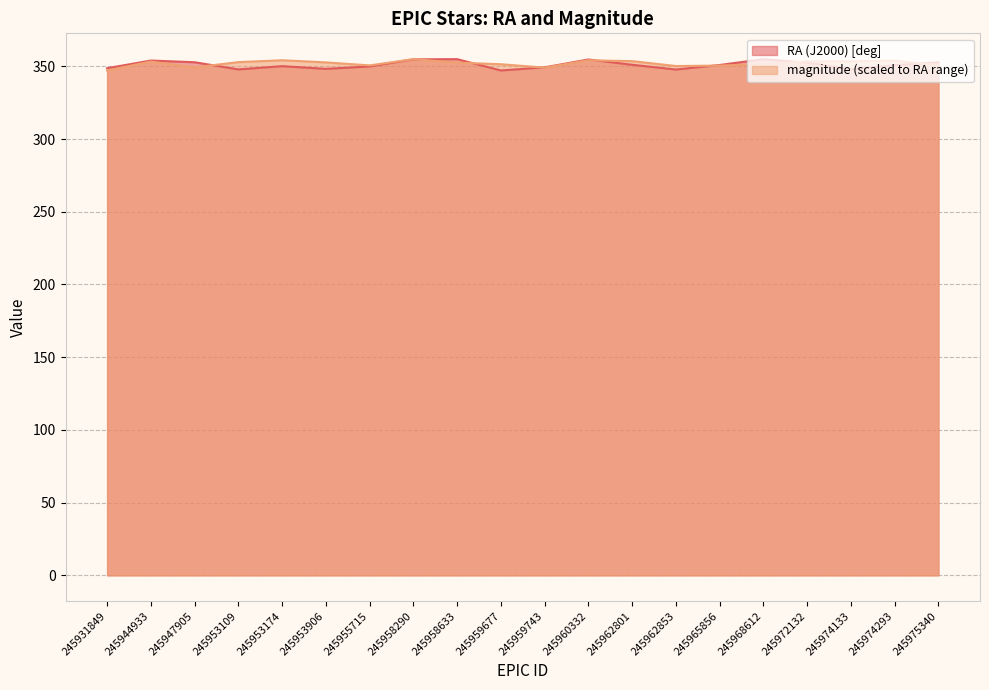

What is the difference between the maximum and minimum values in the RA (J2000) [deg] series?

7.8